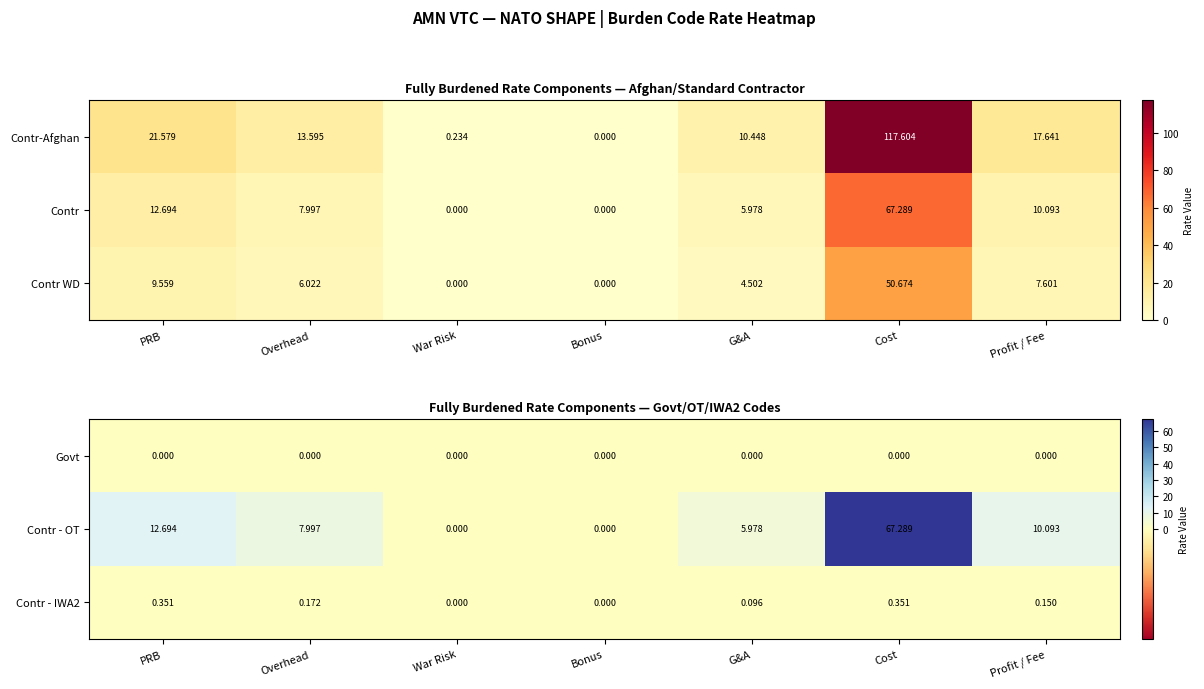

At which label is Contr WD closest to 25?

PRB